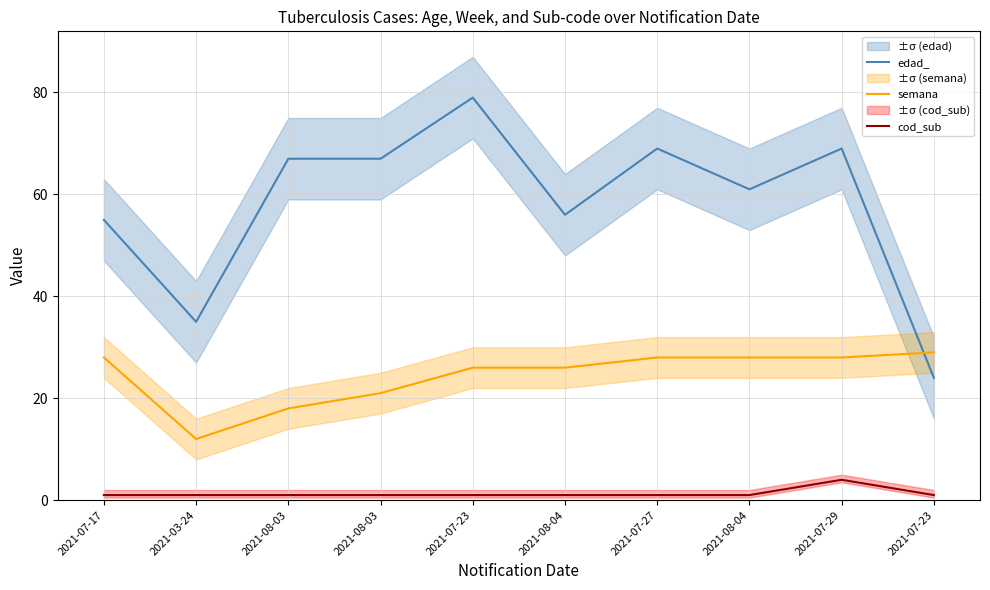

Which category has the lowest value in the semana series?

2021-03-24